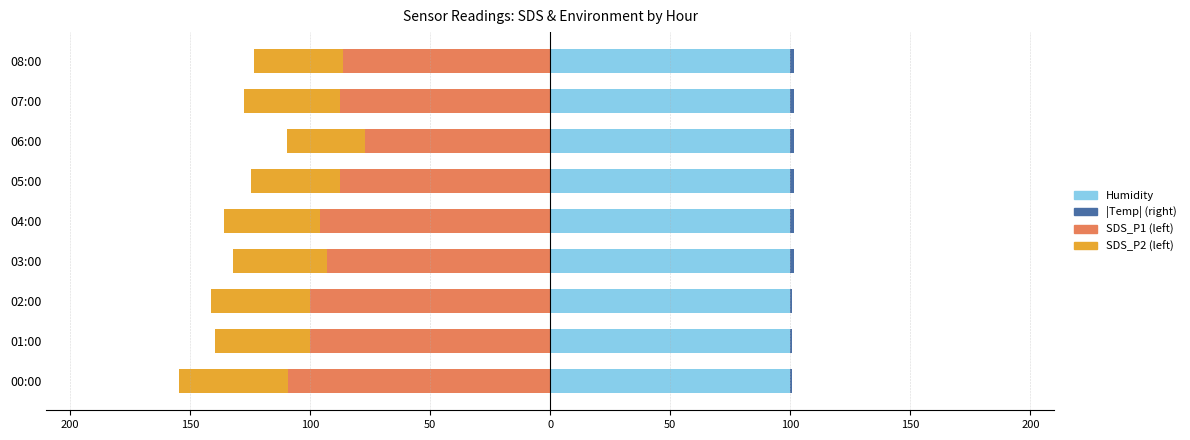

What is the value of the |Temp| (right) bar at the 8th from the left?

0.7